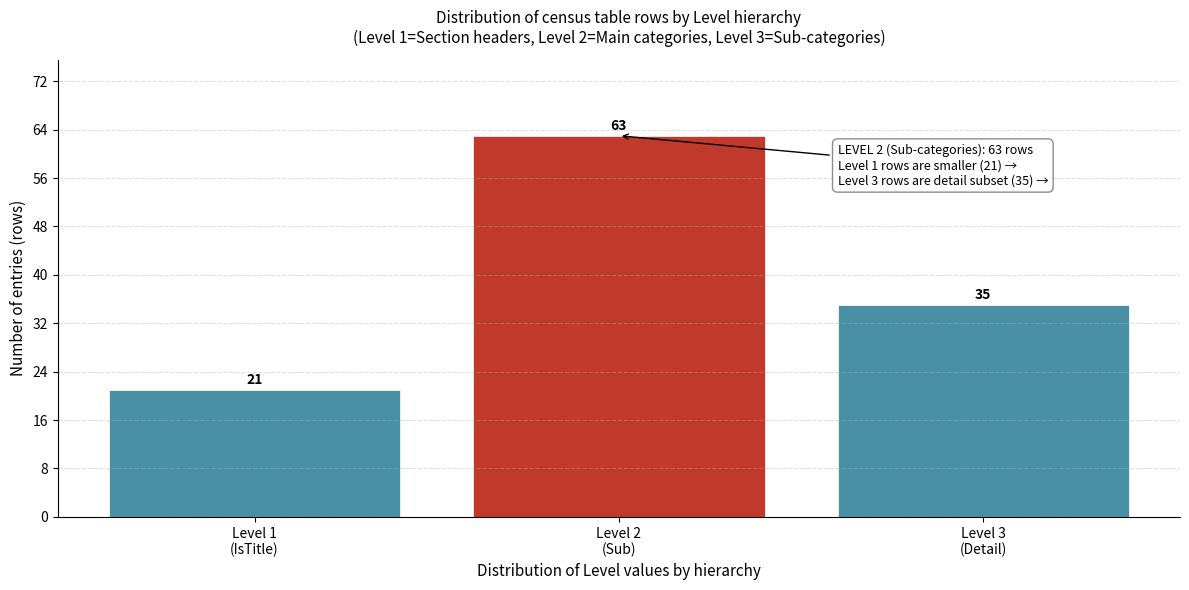

Reading left to right, extract all data points from this chart.

21	63	35